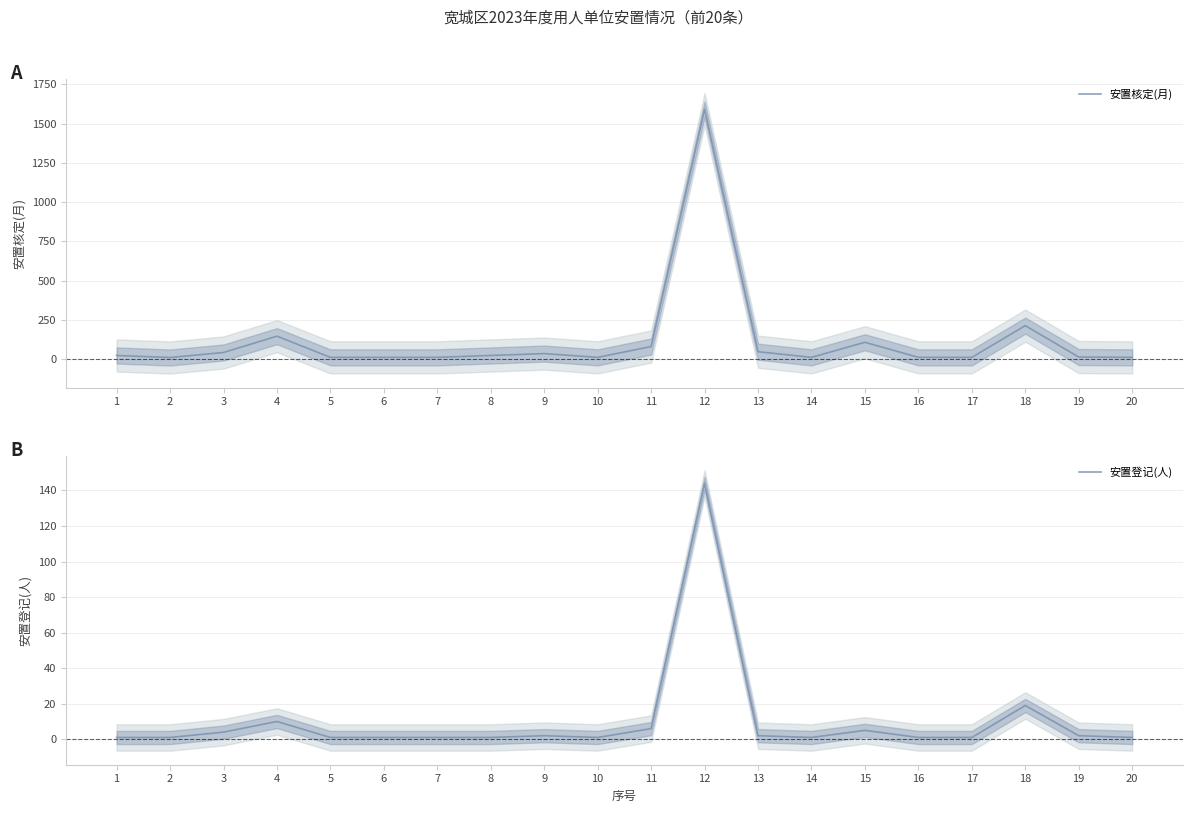

True or false: 安置登记(人) has more than 1 interior local peaks.

True